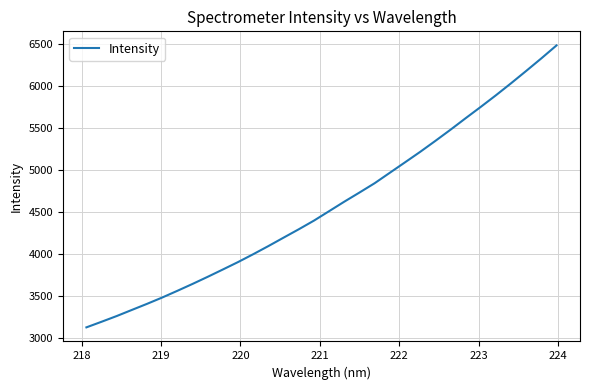

What is the minimum value shown in the chart?

3123.1